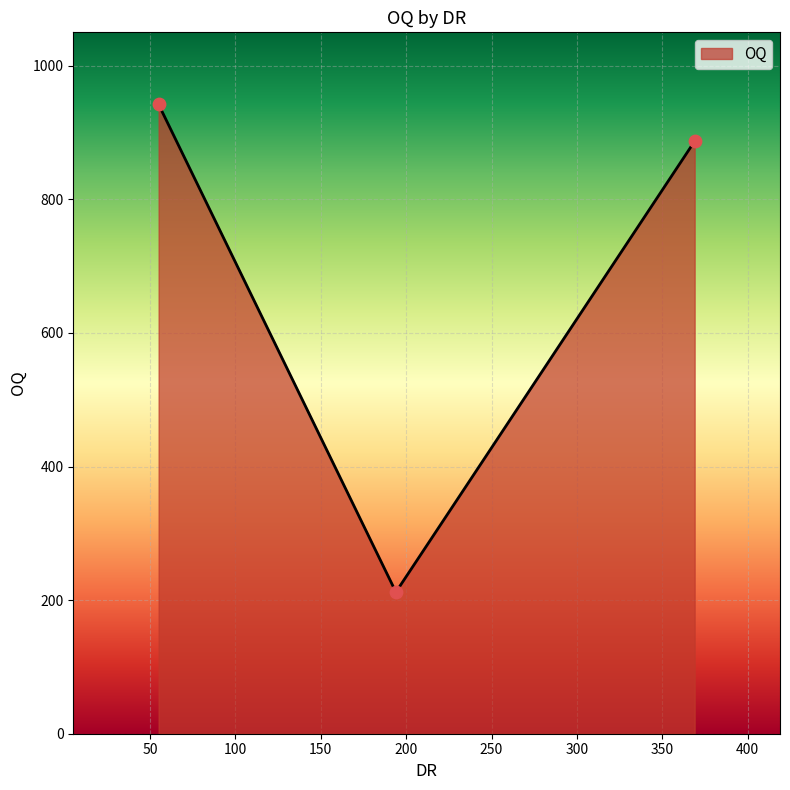

What is the difference between the maximum and minimum values?

730